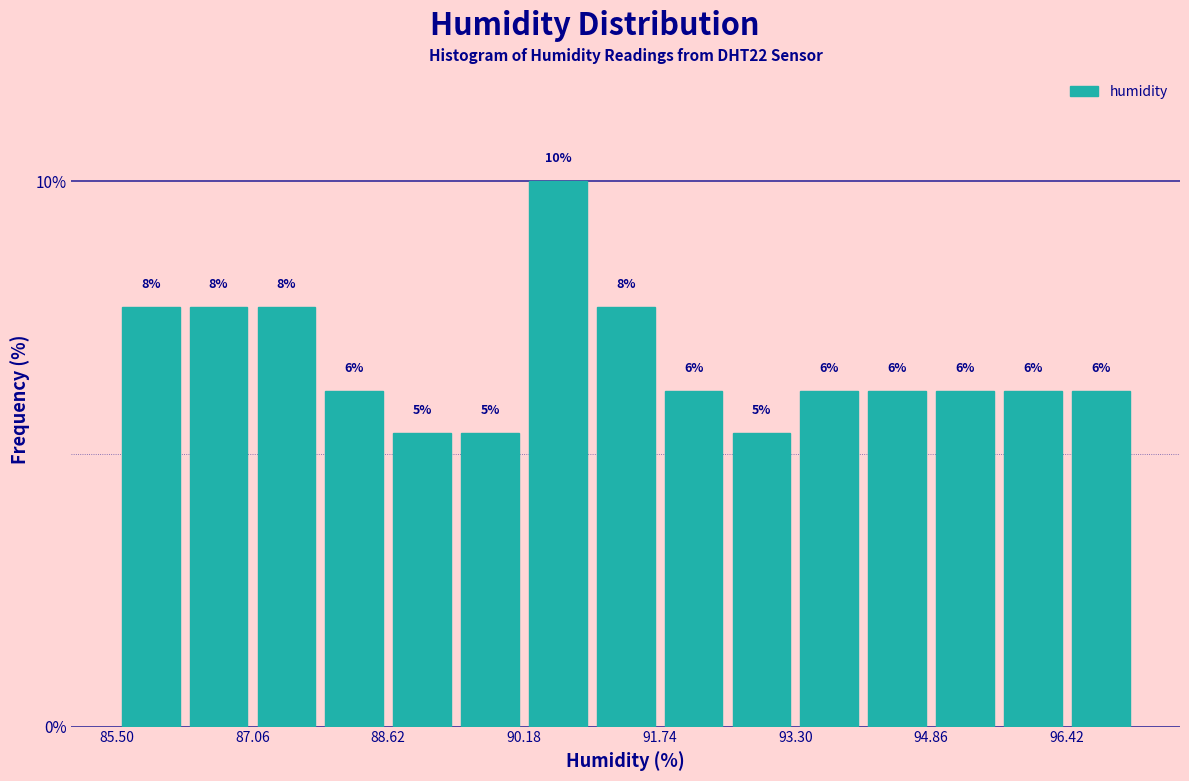

Around what value on the x-axis is the tallest bar? Give the approximate position of its centre, as read against the axis.

90.6